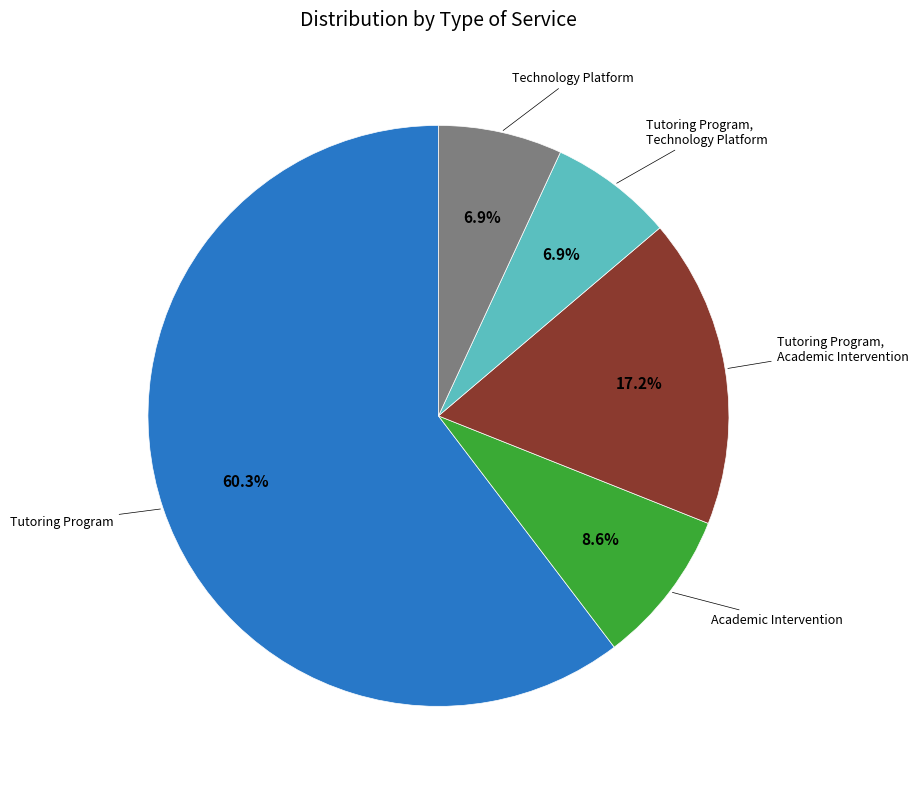

Is there a majority slice in this chart?

Yes